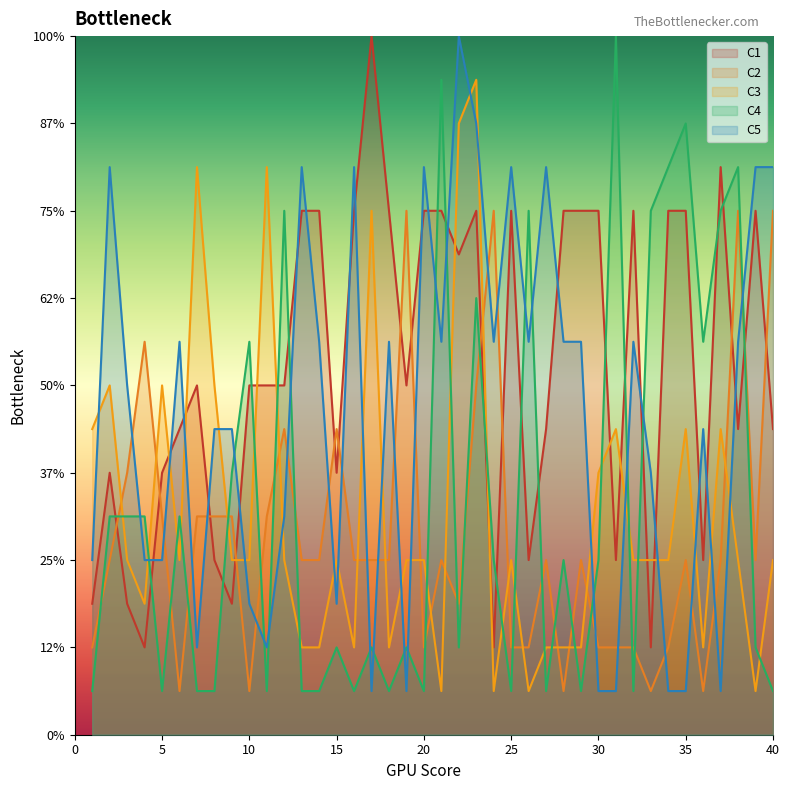

Is it true that C3 equals 3 at 18?

False